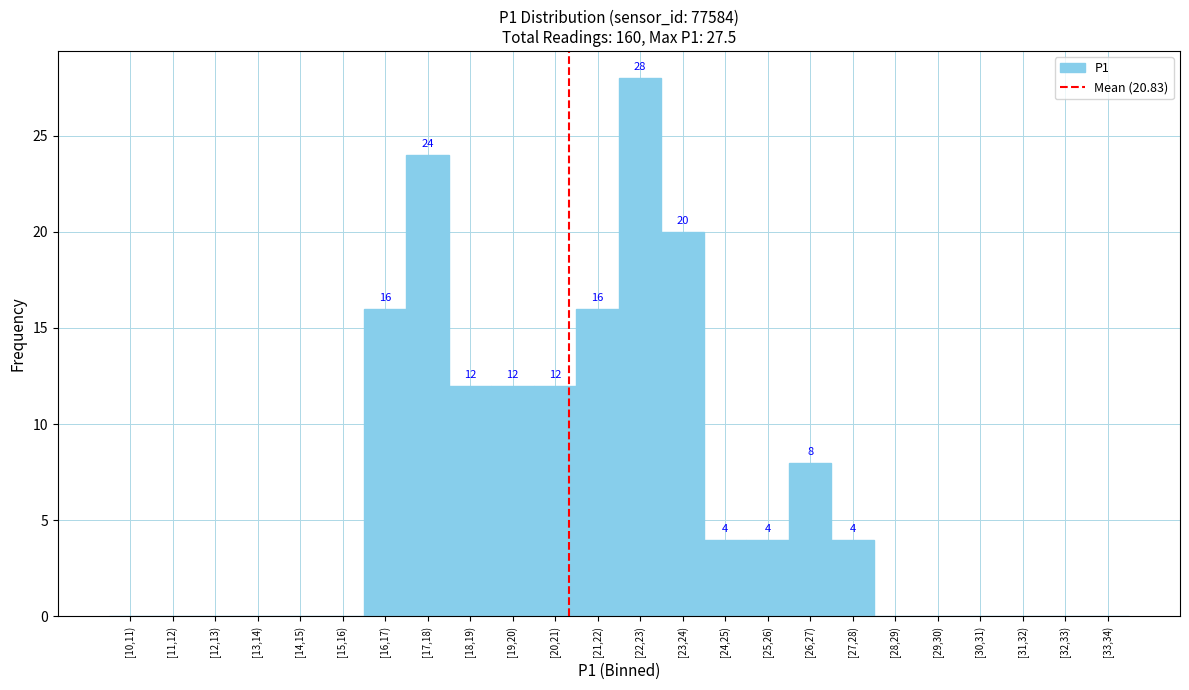

Reading right to left, list all the values displayed in this chart.

[33,34)=0	[32,33)=0	[31,32)=0	[30,31)=0	[29,30)=0	[28,29)=0	[27,28)=4	[26,27)=8	[25,26)=4	[24,25)=4	[23,24)=20	[22,23)=28	[21,22)=16	[20,21)=12	[19,20)=12	[18,19)=12	[17,18)=24	[16,17)=16	[15,16)=0	[14,15)=0	[13,14)=0	[12,13)=0	[11,12)=0	[10,11)=0